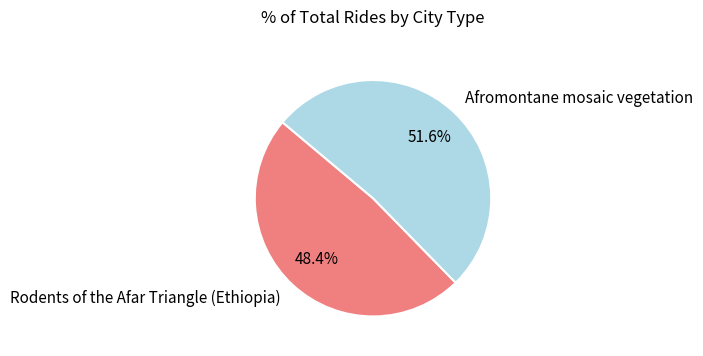

Which slice is the smallest?

Rodents of the Afar Triangle (Ethiopia)